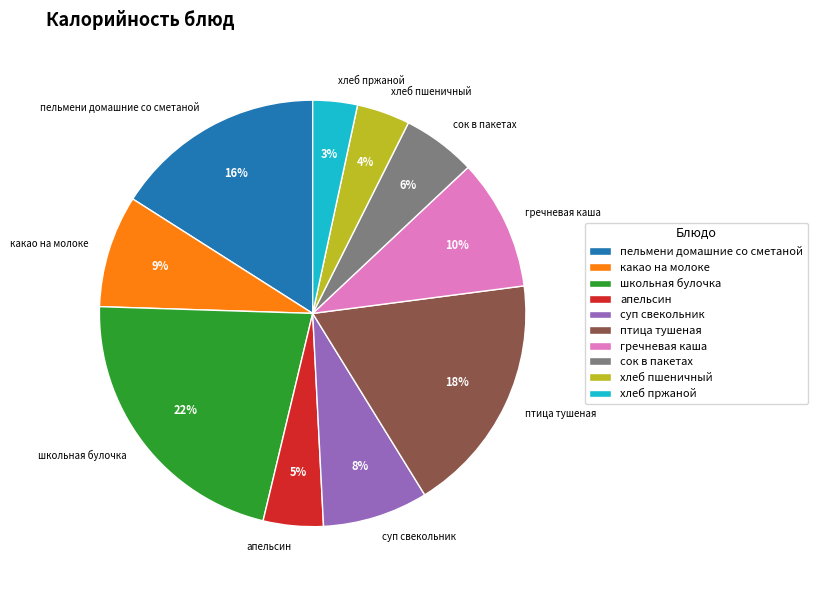

Is школьная булочка the majority of the pie?

No